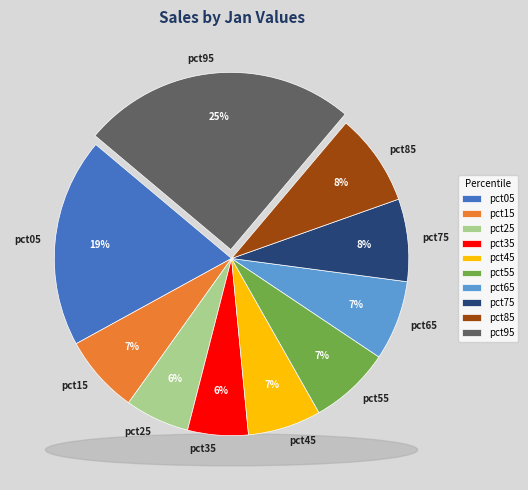

To the nearest percent, what portion does pct95 represent?

25%